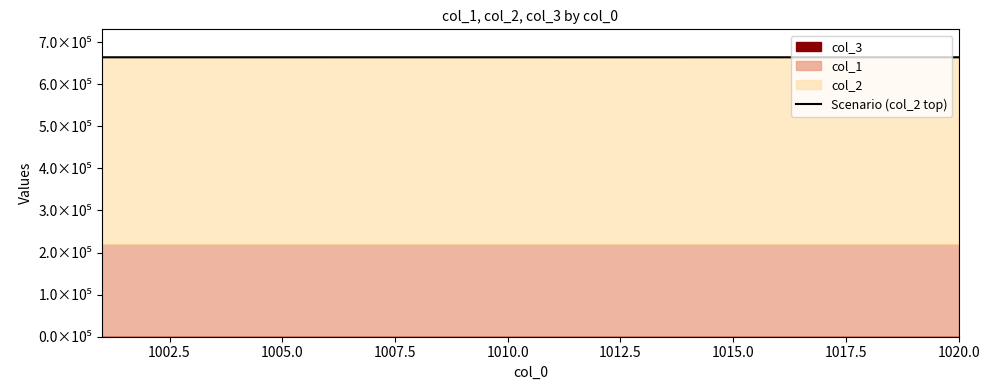

What position from the right is 1005.0?

18